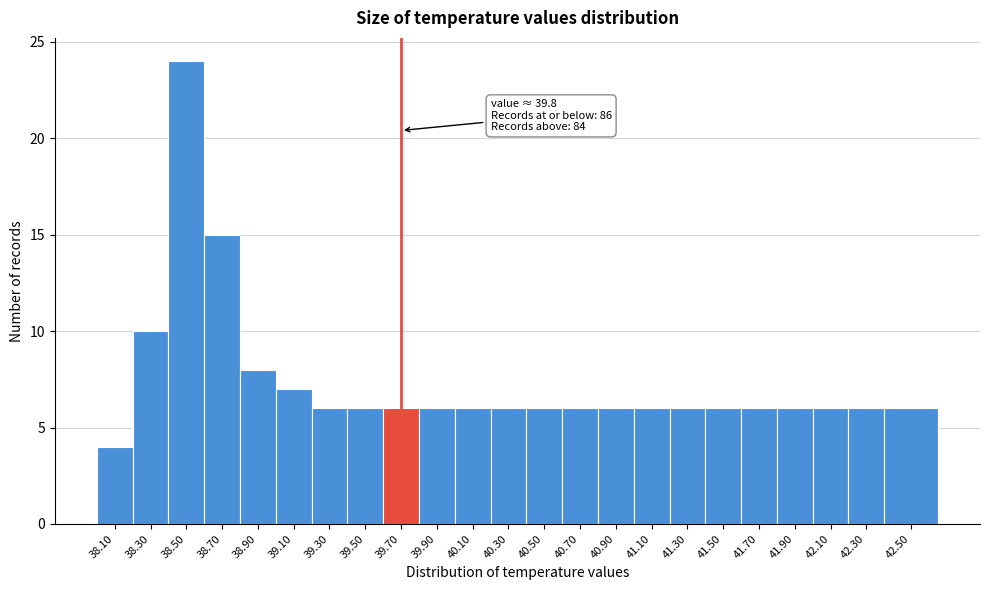

Reading left to right, what are all the values shown in this chart?

38.10=4	38.30=10	38.50=24	38.70=15	38.90=8	39.10=7	39.30=6	39.50=6	39.70=6	39.90=6	40.10=6	40.30=6	40.50=6	40.70=6	40.90=6	41.10=6	41.30=6	41.50=6	41.70=6	41.90=6	42.10=6	42.30=6	42.50=6